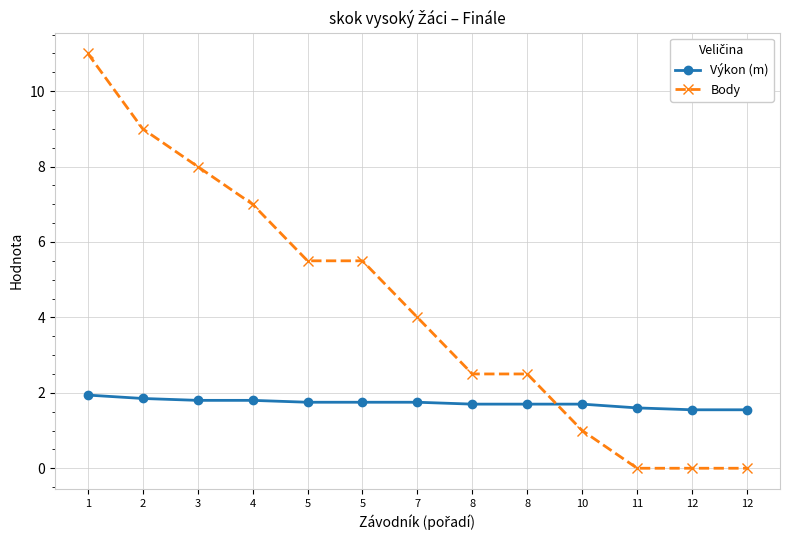

What is the maximum value shown in the chart?

11.0